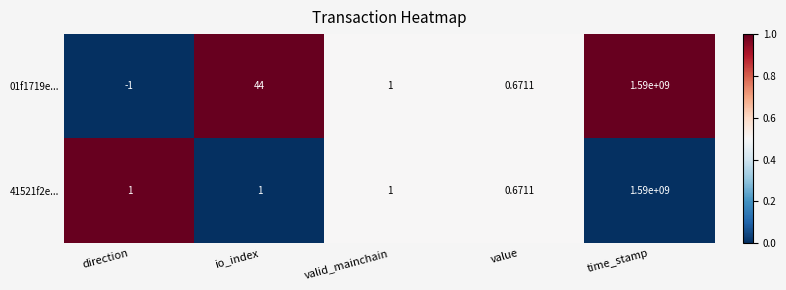

How many data points in 41521f2e... are less than 1?

1